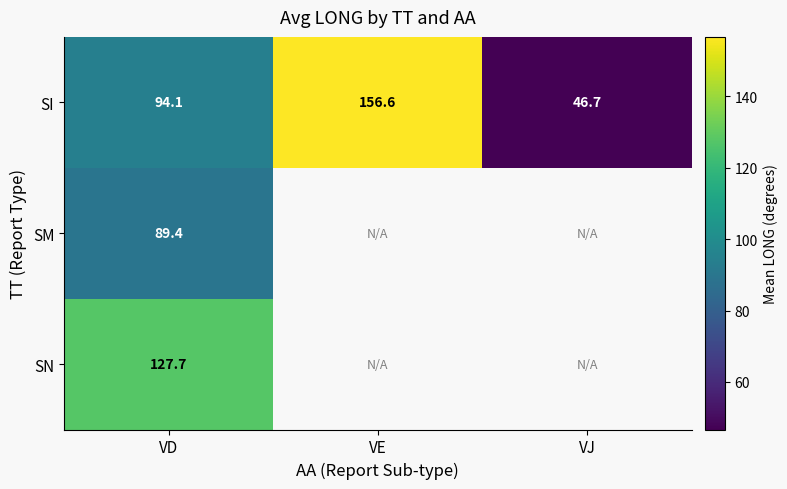

How many values in the SI series exceed 94?

2